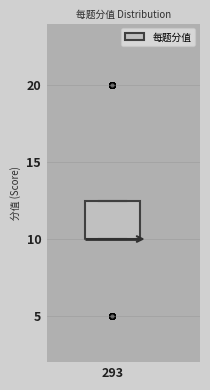

Where is the lower edge of the box at x = 293 on the y-axis? The values are not printed on the chart, so give them approximately, as read against the axis.

10.0